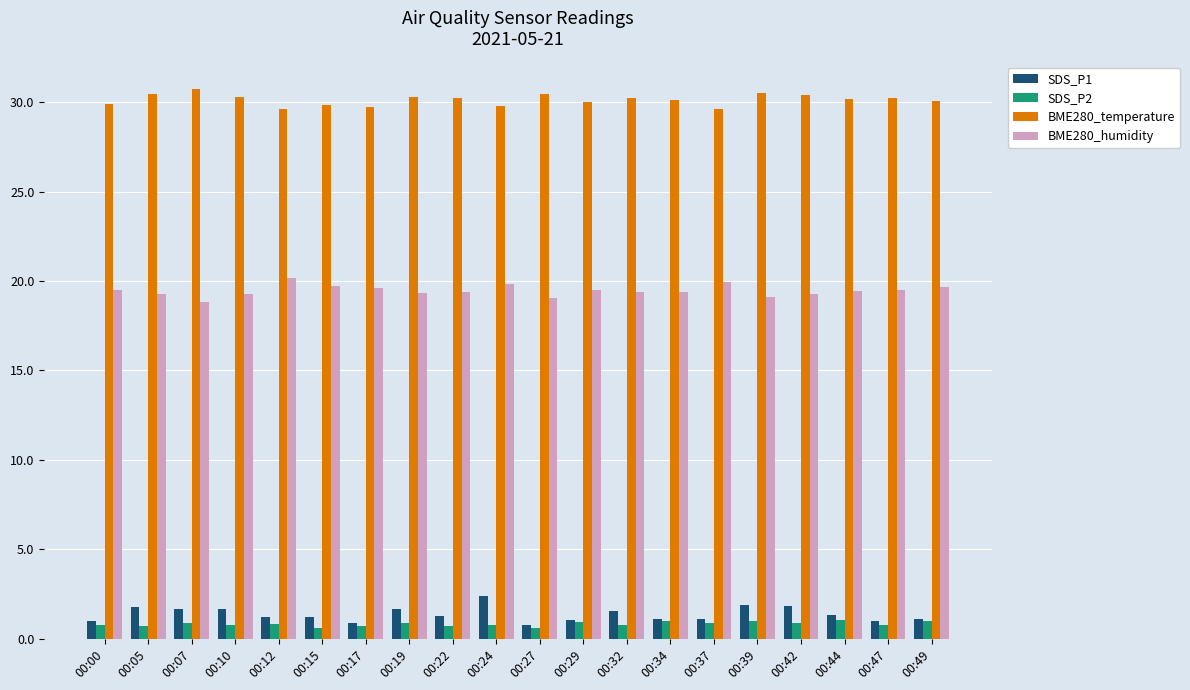

What are all the series names shown in the legend?

SDS_P1, SDS_P2, BME280_temperature, BME280_humidity